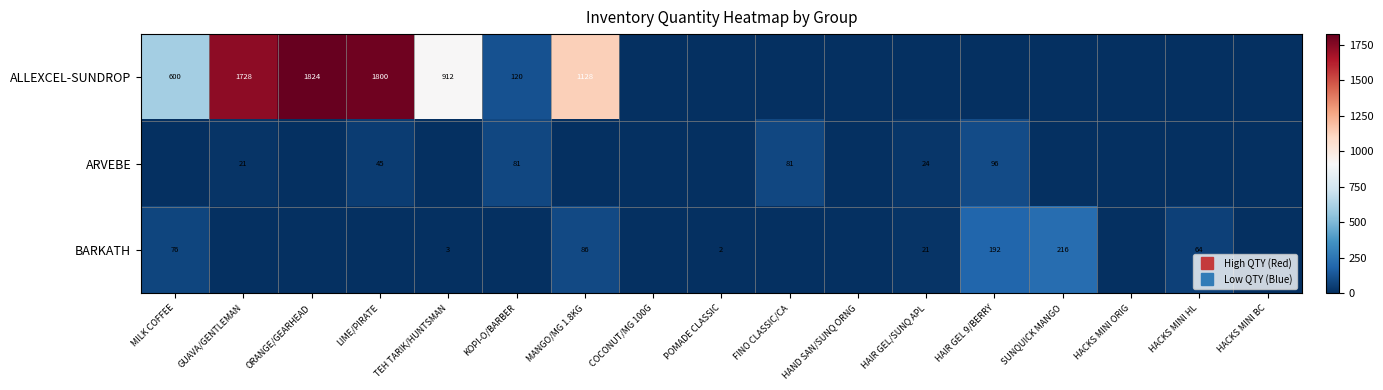

List the labels in order of ALLEXCEL-SUNDROP value, largest first.

ORANGE/GEARHEAD, LIME/PIRATE, GUAVA/GENTLEMAN, MANGO/MG 1.8KG, TEH TARIK/HUNTSMAN, MILK COFFEE, KOPI-O/BARBER, COCONUT/MG 100G, POMADE CLASSIC, FINO CLASSIC/CA, HAND SAN/SUNQ ORNG, HAIR GEL/SUNQ APL, HAIR GEL 9/BERRY, SUNQUICK MANGO, HACKS MINI ORIG, HACKS MINI HL, HACKS MINI BC